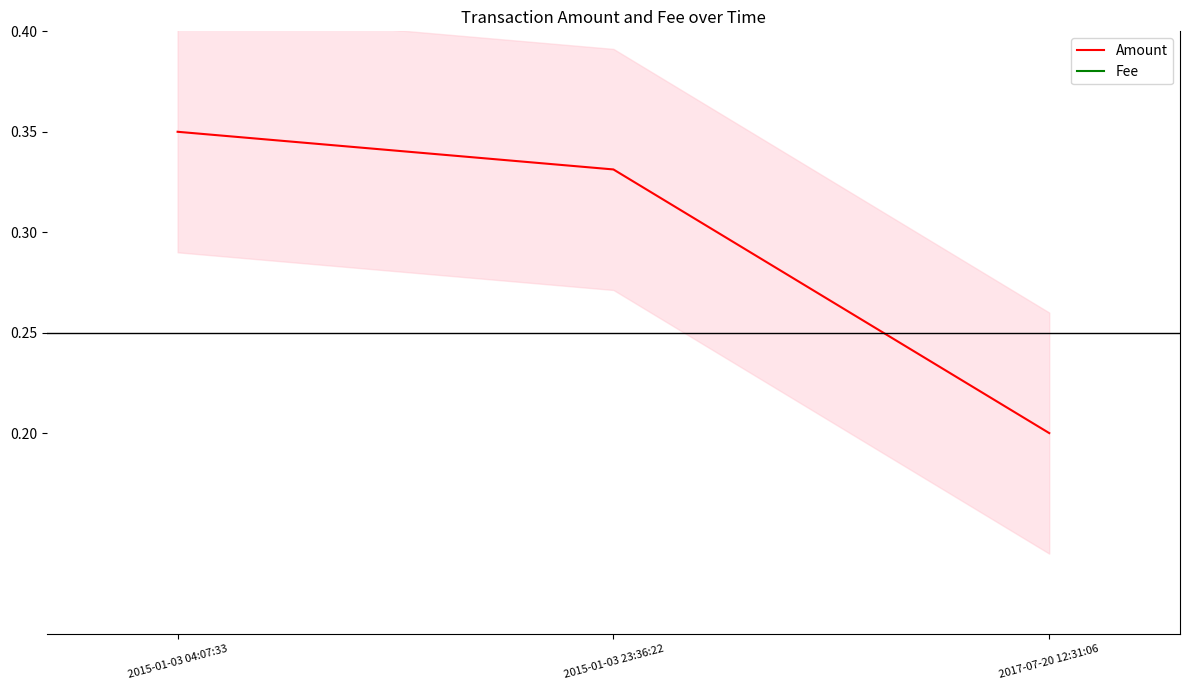

What is the label of the 1st point from the right?

2017-07-20 12:31:06